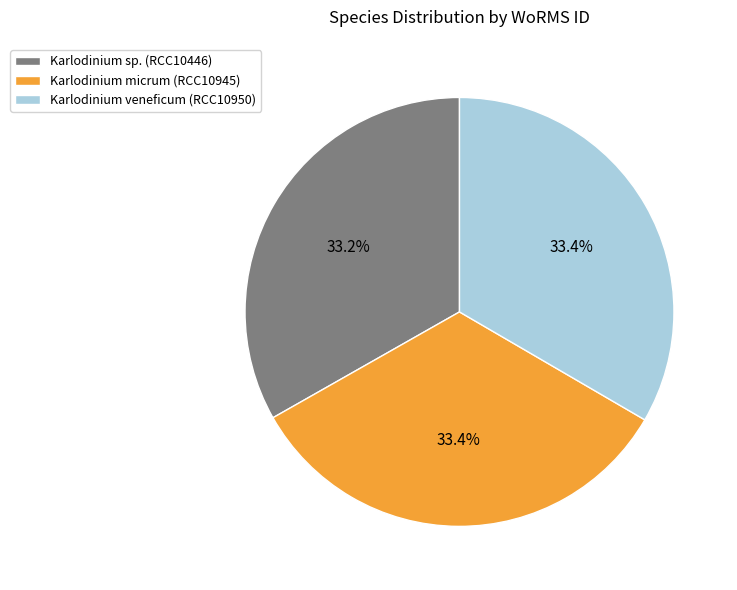

Approximately how many times larger is the value at Karlodinium sp. (RCC10446) compared to Karlodinium veneficum (RCC10950)?

1.0